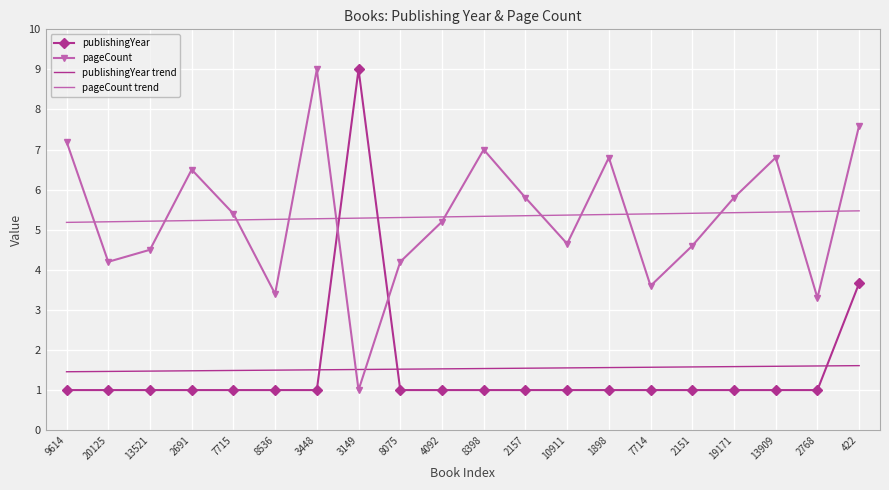

Read the publishingYear value at 4092.

1.0